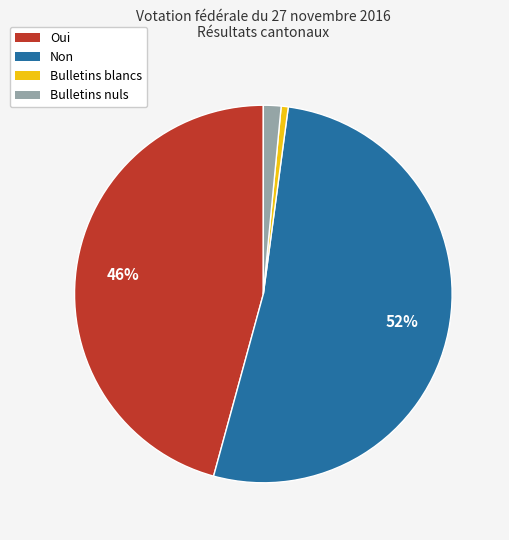

Which has a higher value, Non or Bulletins blancs?

Non